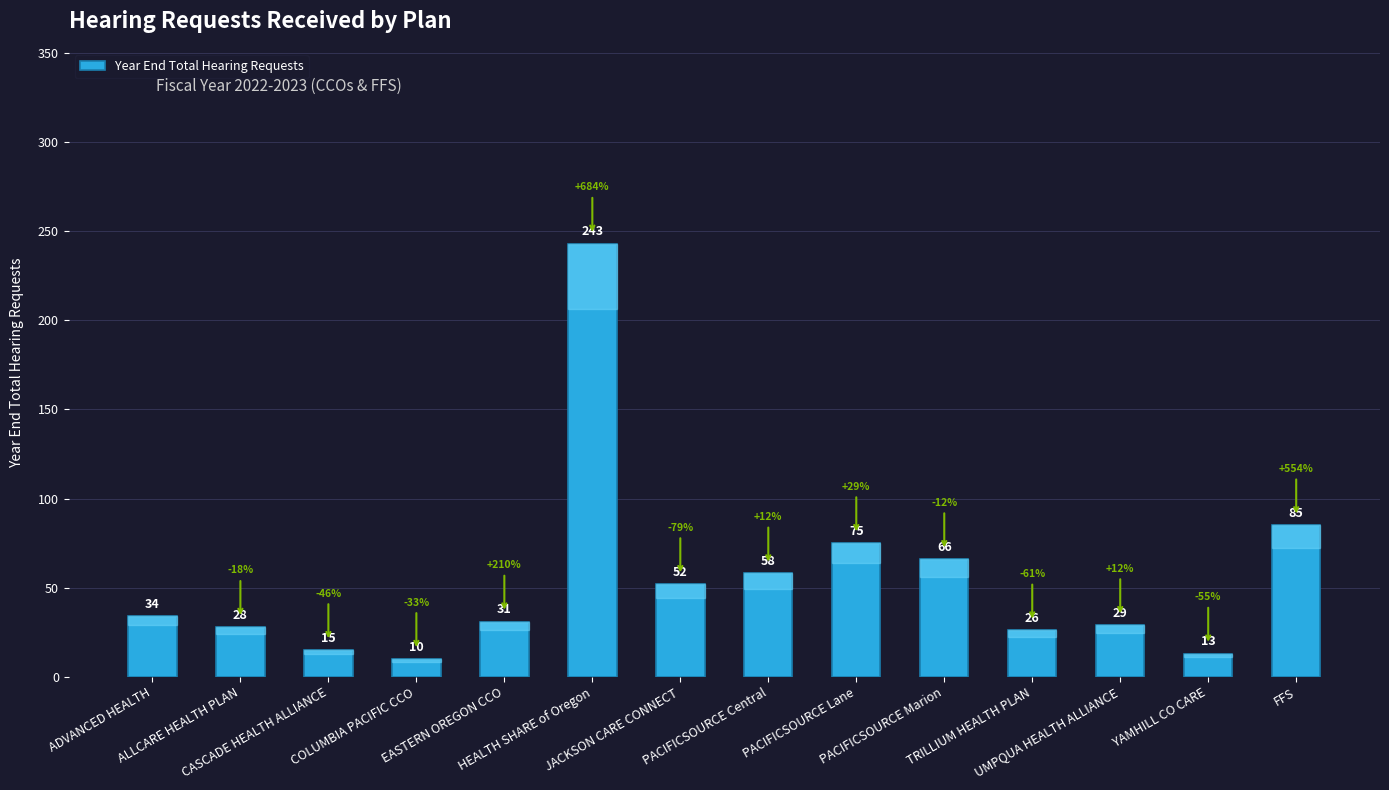

What position from the left is YAMHILL CO CARE?

13